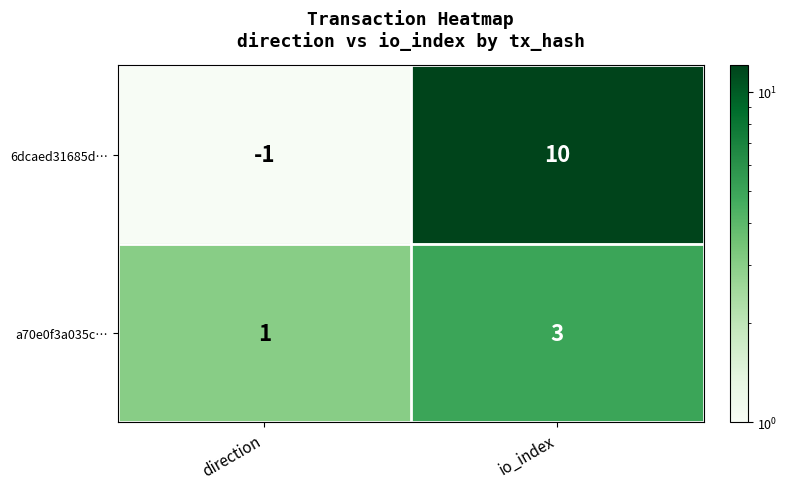

The value of a70e0f3a035c… at direction is 1. True or false?

True